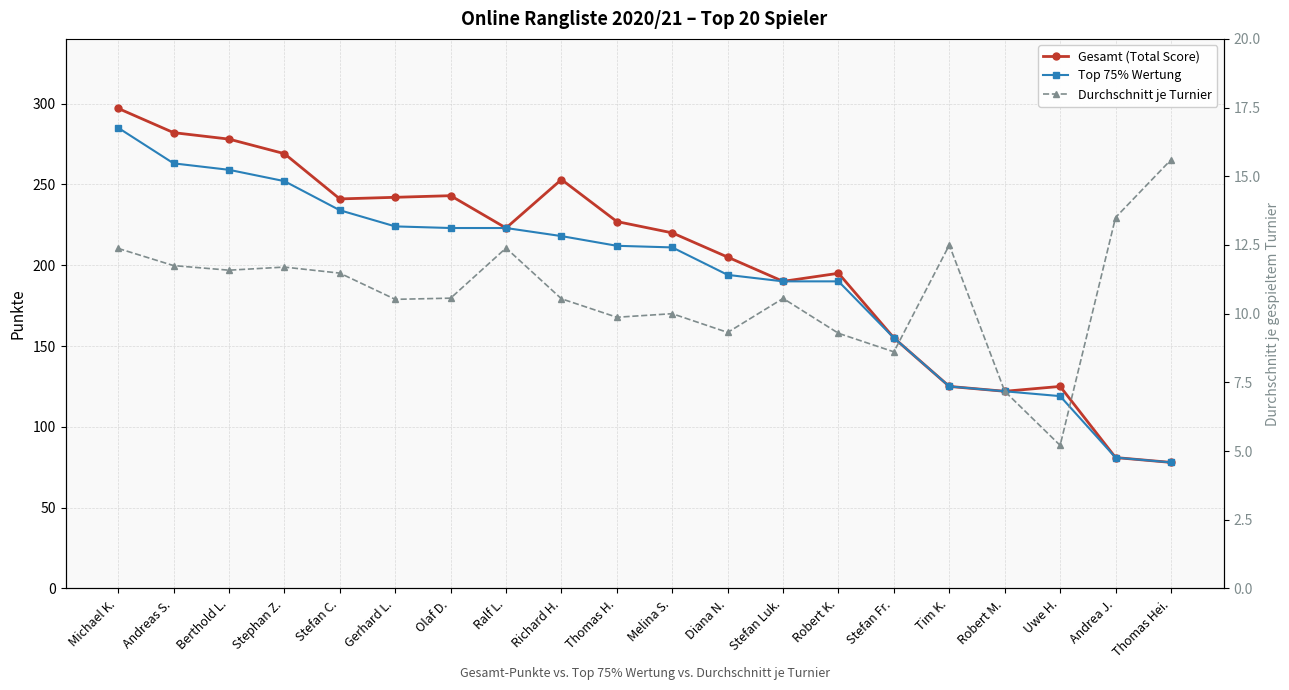

How many lines are shown in the chart?

3